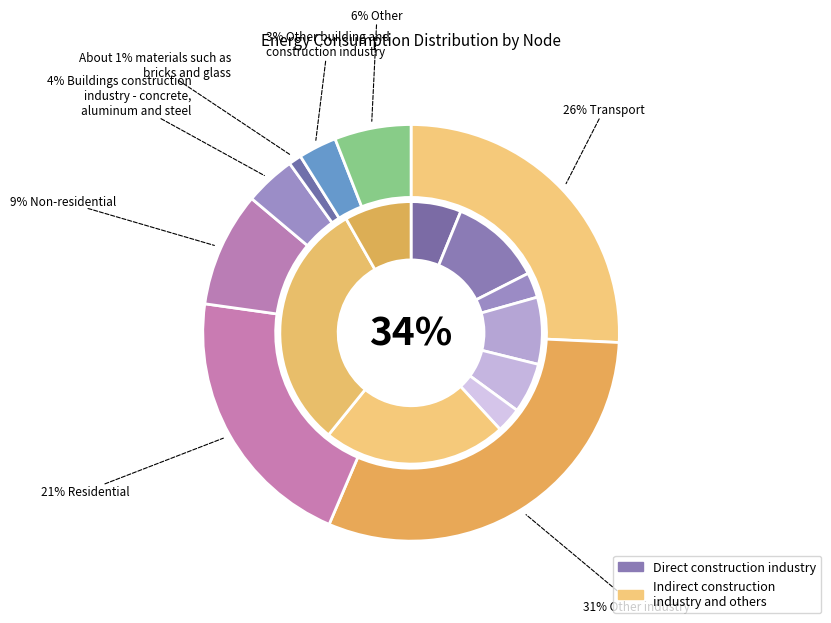

Is there any slice that represents more than half of the pie?

No